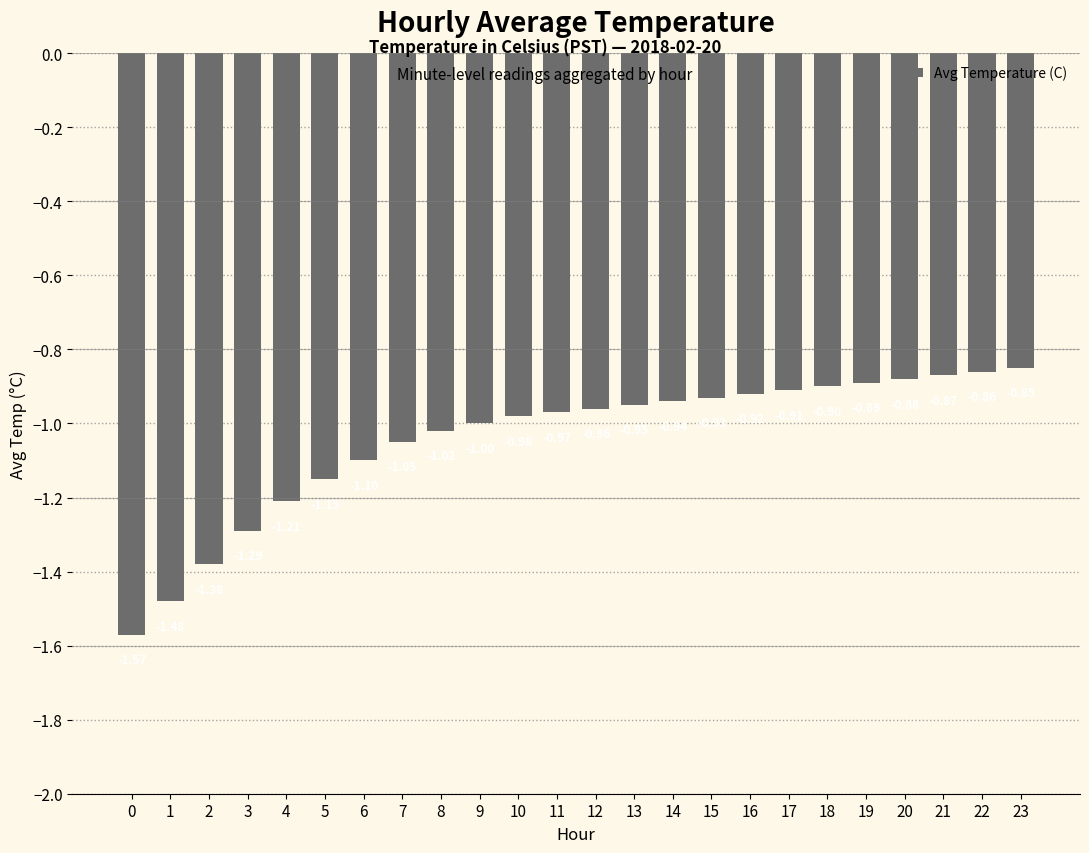

What is the change in value from 15 to 22?

+0.1